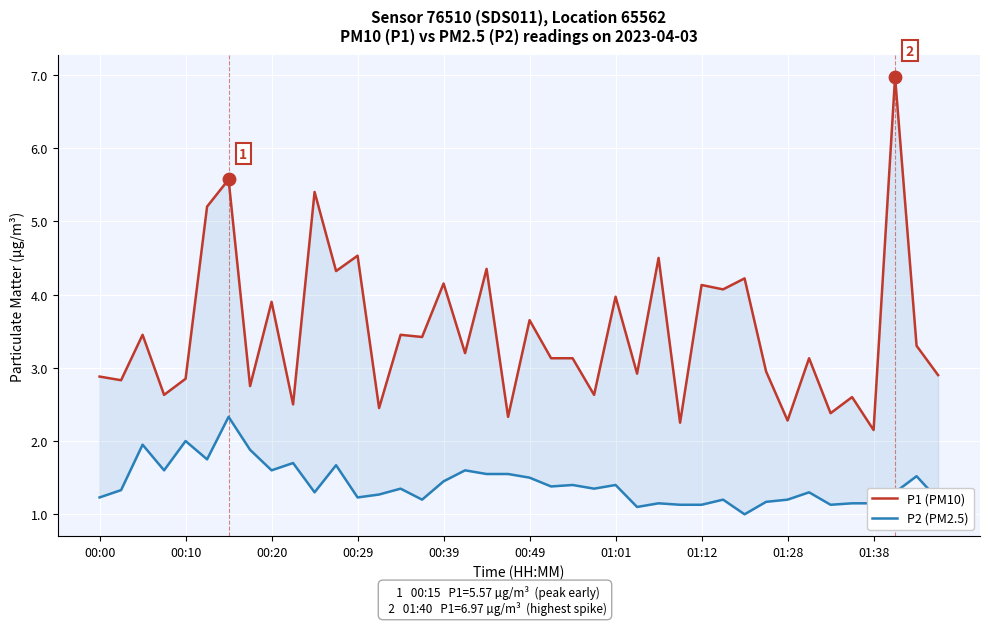

Which series contains the highest Y value?

P1 (PM10)